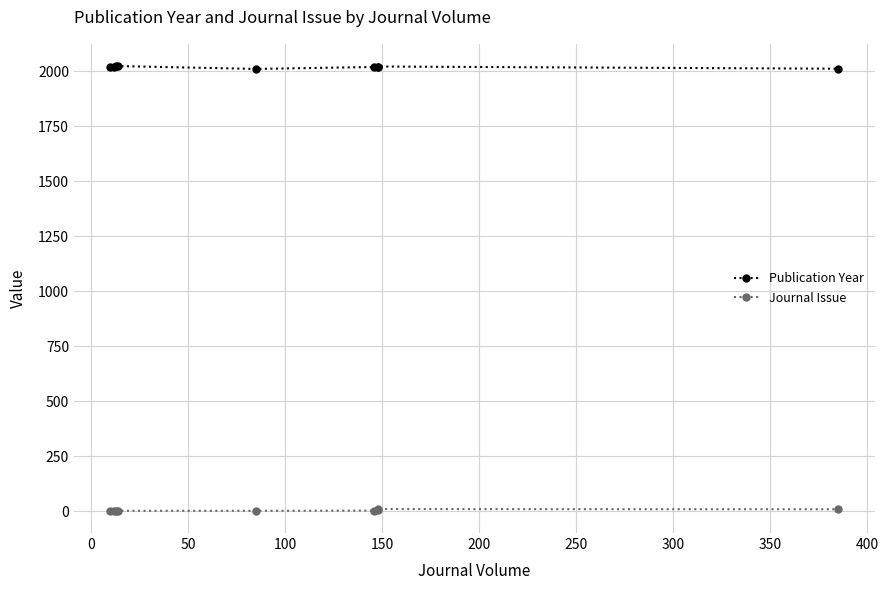

Reading left to right, transcribe all the data shown in this chart.

Publication Year: 2020	2022	2023	2024	2011	2020	2022	2022	2012
Journal Issue: 1	1	1	1	1	2	3	9	8